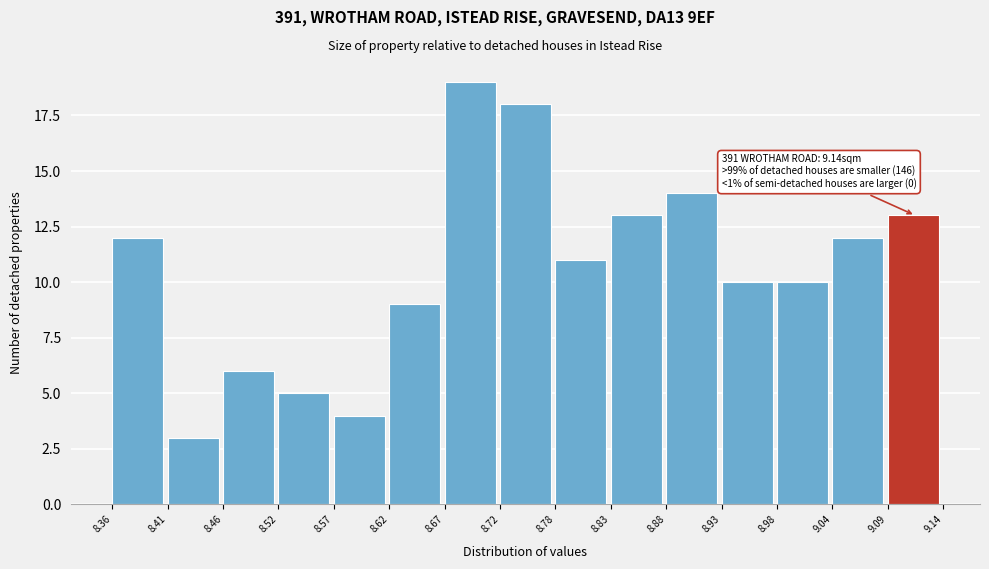

Which range on the x-axis has the tallest bar?

8.67 to 8.72